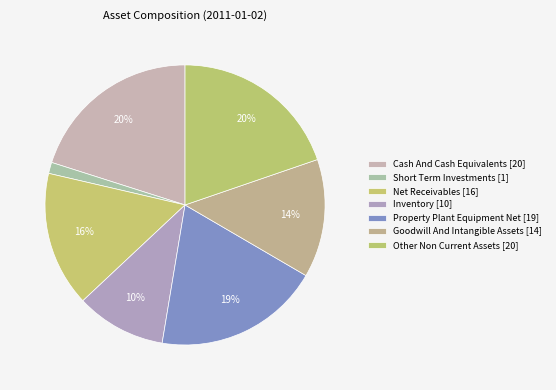

Is there any slice that represents more than half of the pie?

No